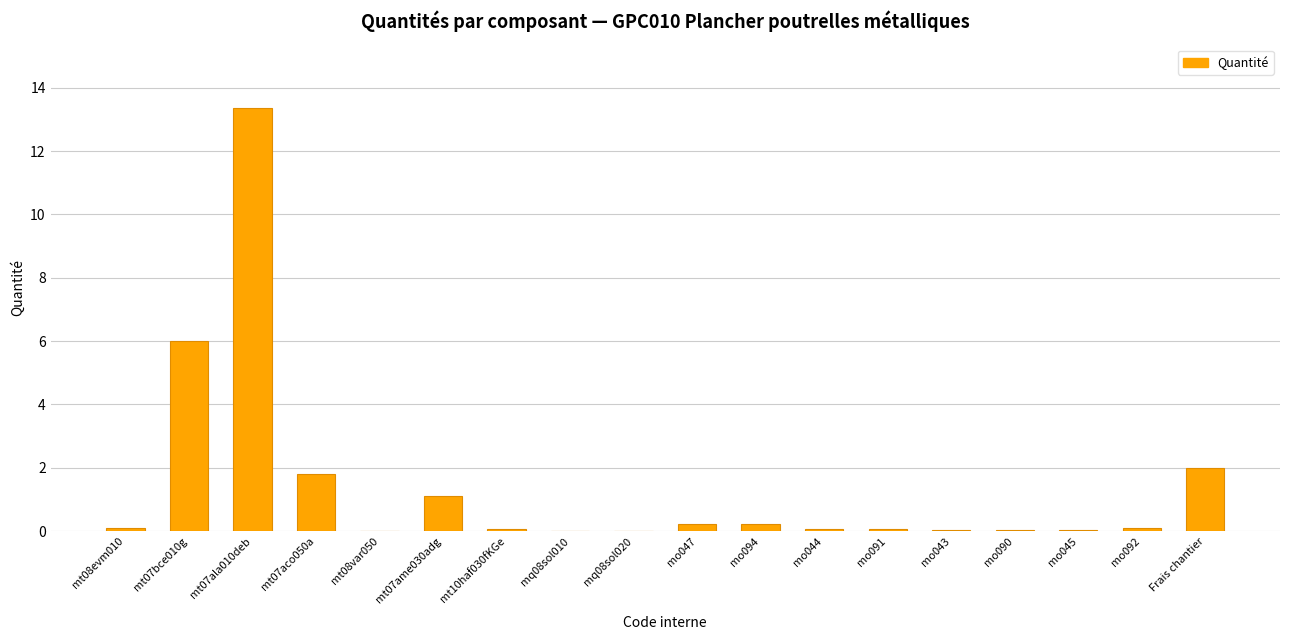

The chart shows a value of 2.0 at Frais chantier. True or false?

True